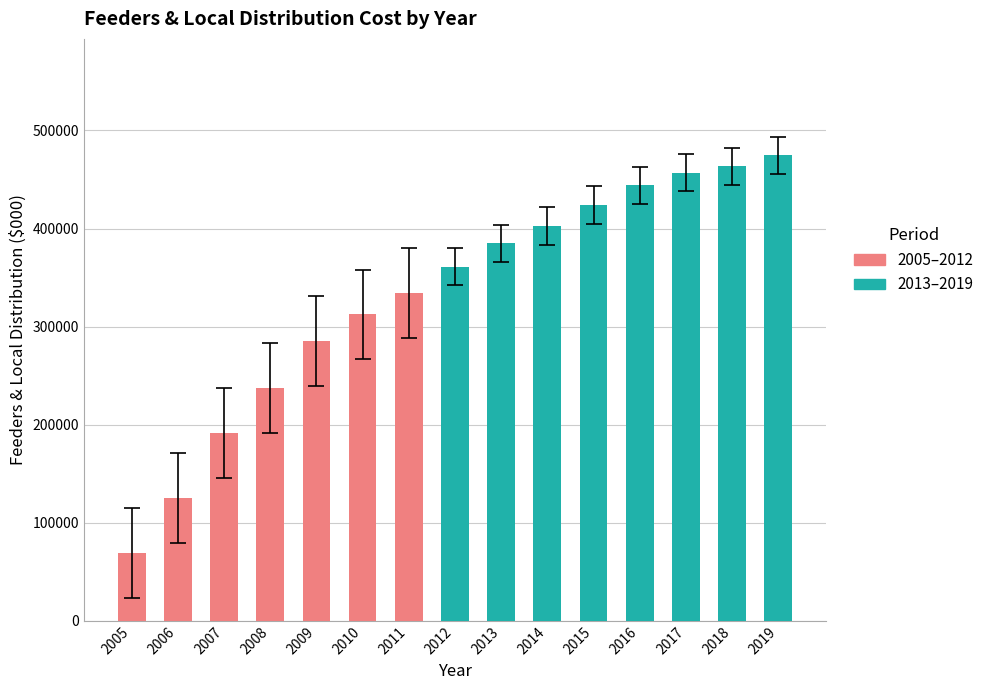

Approximately how many times larger is the value at 2011 compared to 2010?

1.1